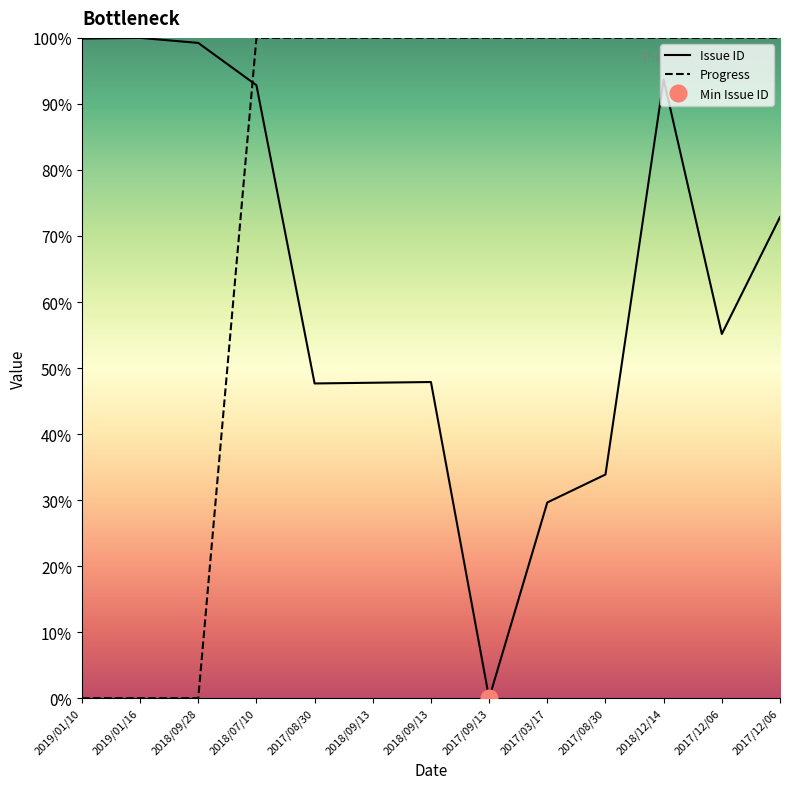

Is this an area chart (filled region under the line)?

No